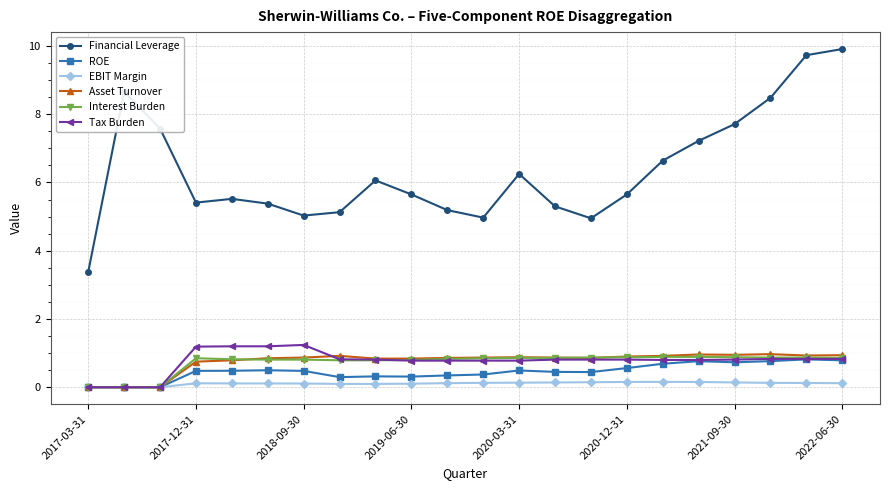

Which series has the largest range (max minus min)?

Financial Leverage